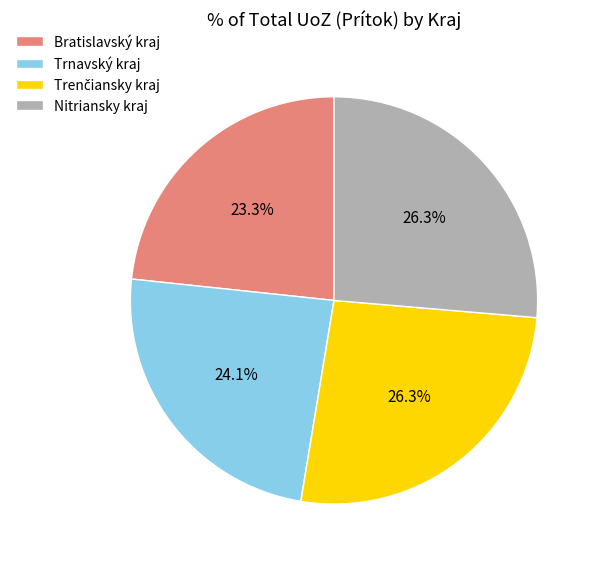

Is there any slice that represents more than half of the pie?

No